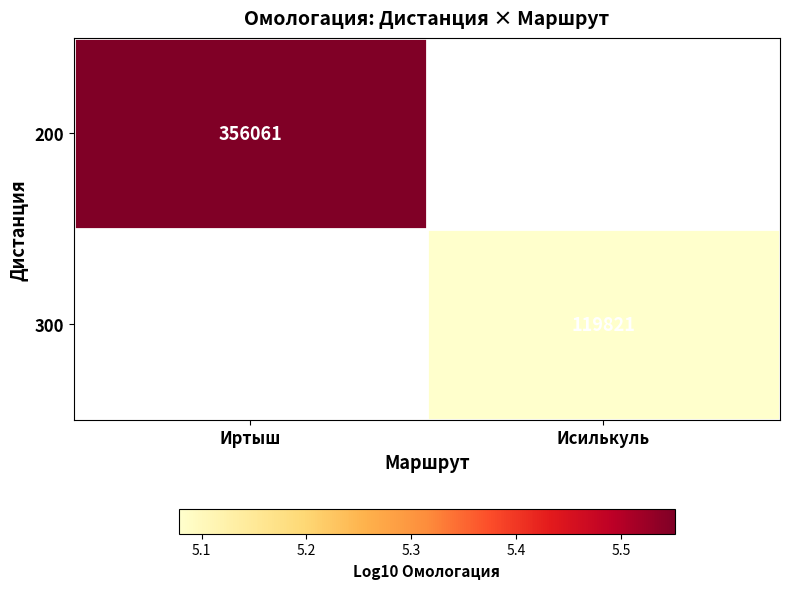

Is the value of 200 at Иртыш greater than the value of 300 at Исилькуль?

Yes